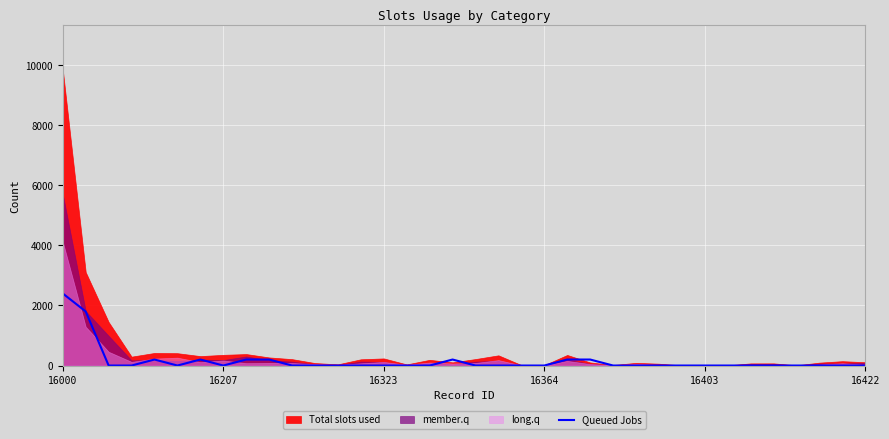

At which label does Queued Jobs reach its peak?

16000